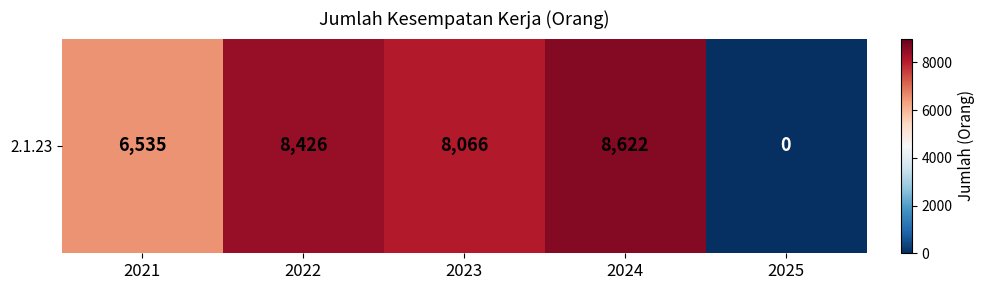

Rank the categories by value from lowest to highest.

2025, 2021, 2023, 2022, 2024